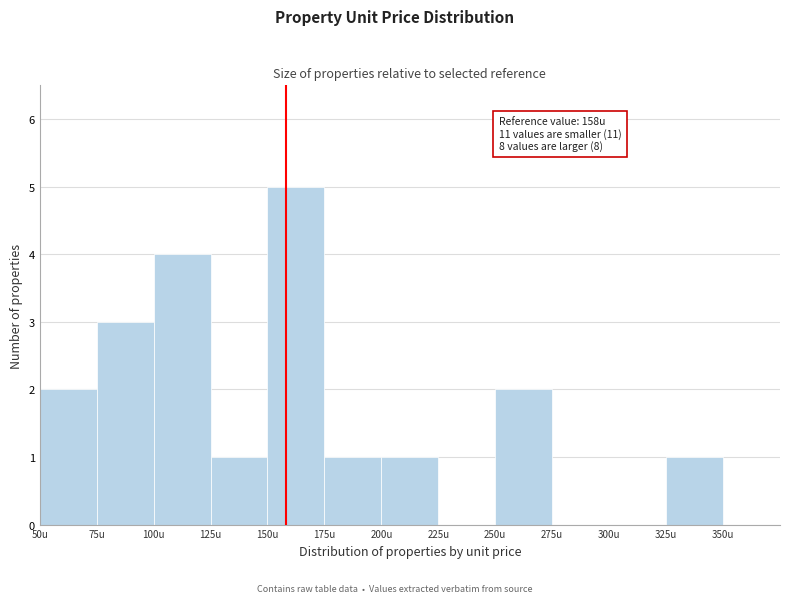

Which range on the x-axis has the tallest bar?

150 to 175